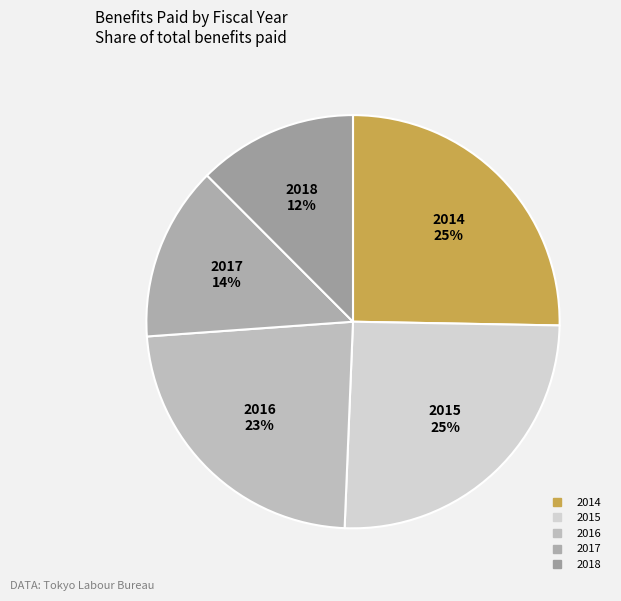

Which slice is the smallest?

2018